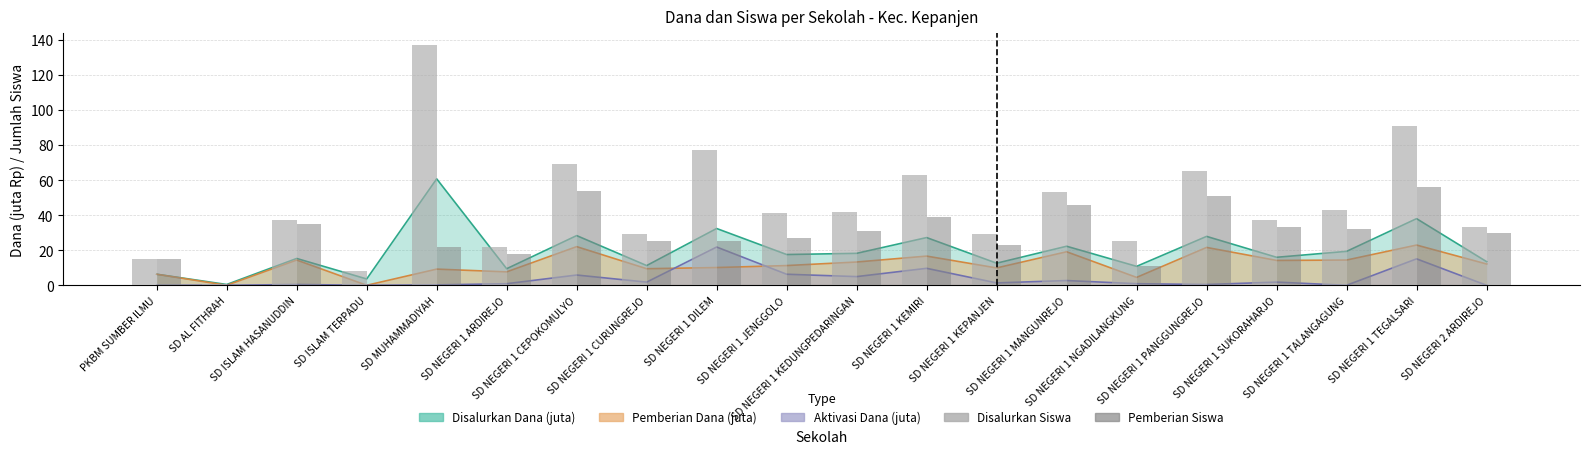

Which label corresponds to the smallest value in the chart?

SD AL FITHRAH